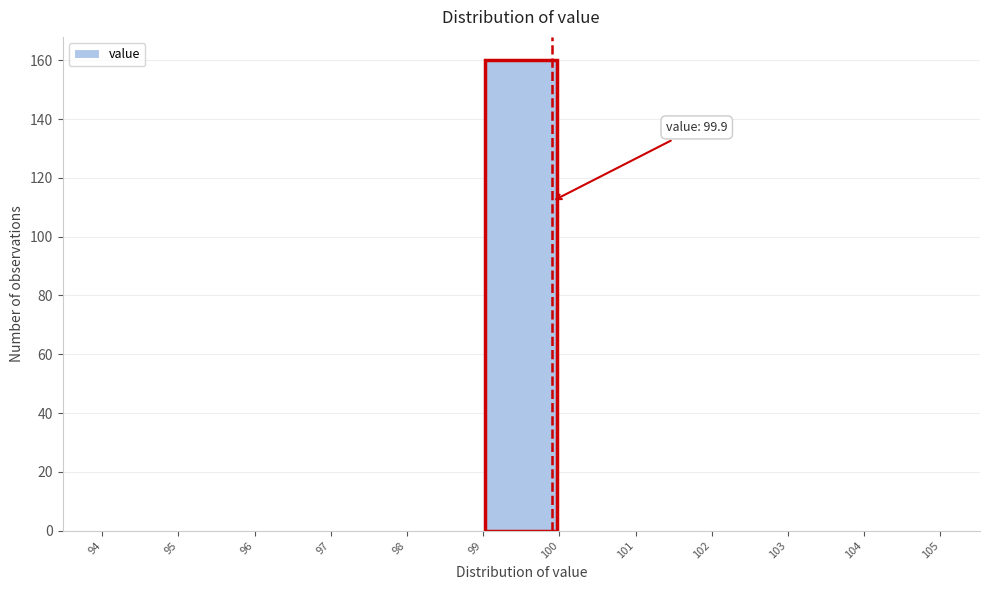

Which range on the x-axis has the tallest bar?

99 to 100